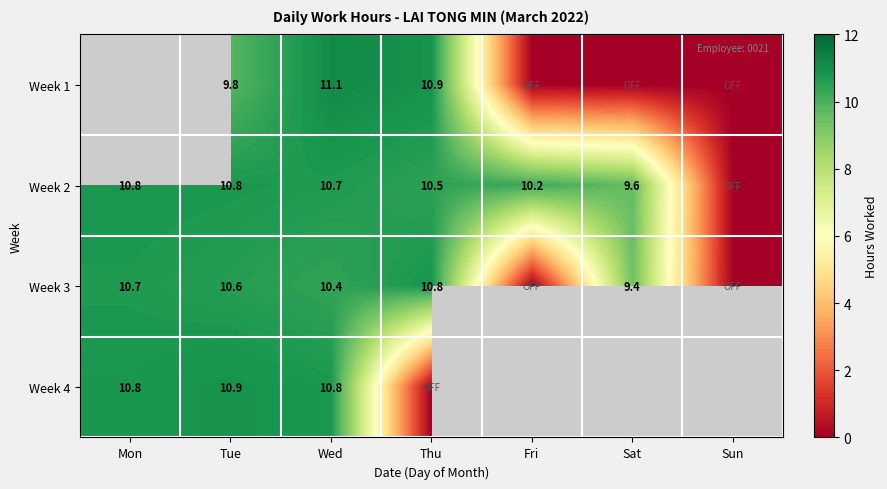

At which label does Week 3 first exceed 10?

Mon